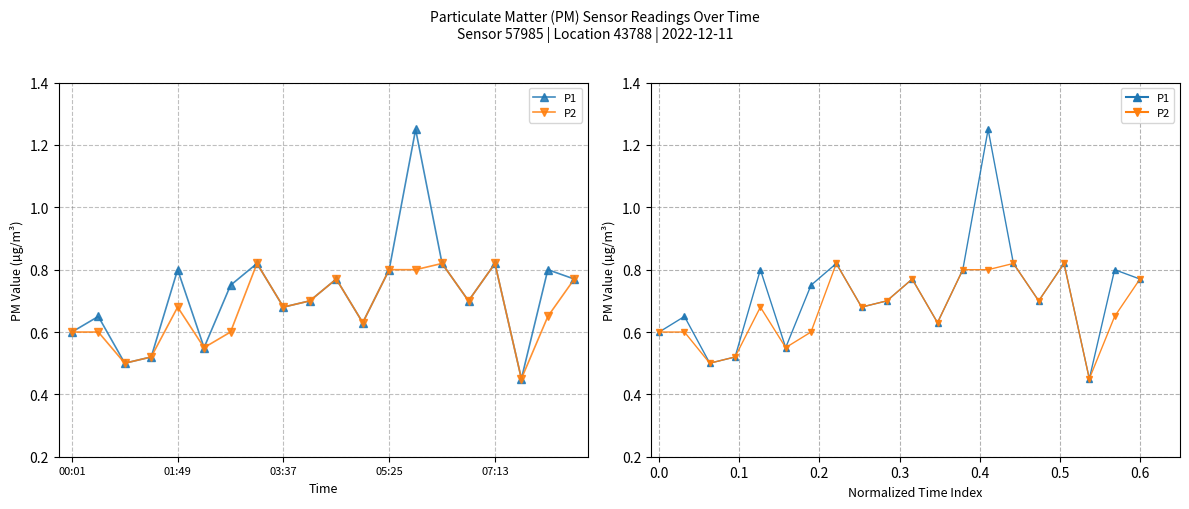

What position from the right is 0.0?

20